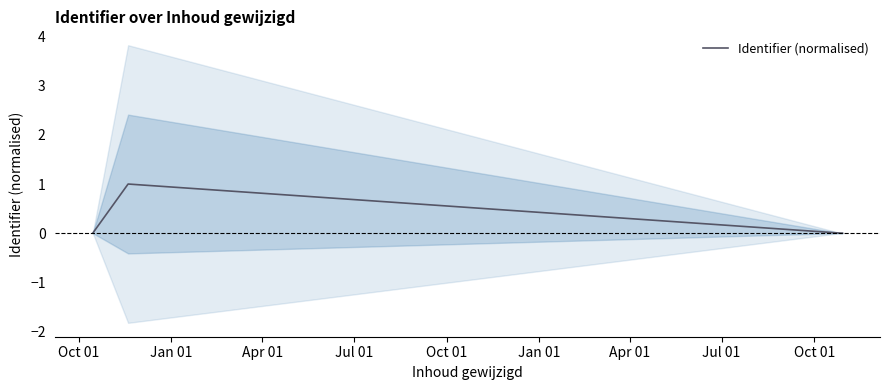

Is this an area chart (filled region under the line)?

No